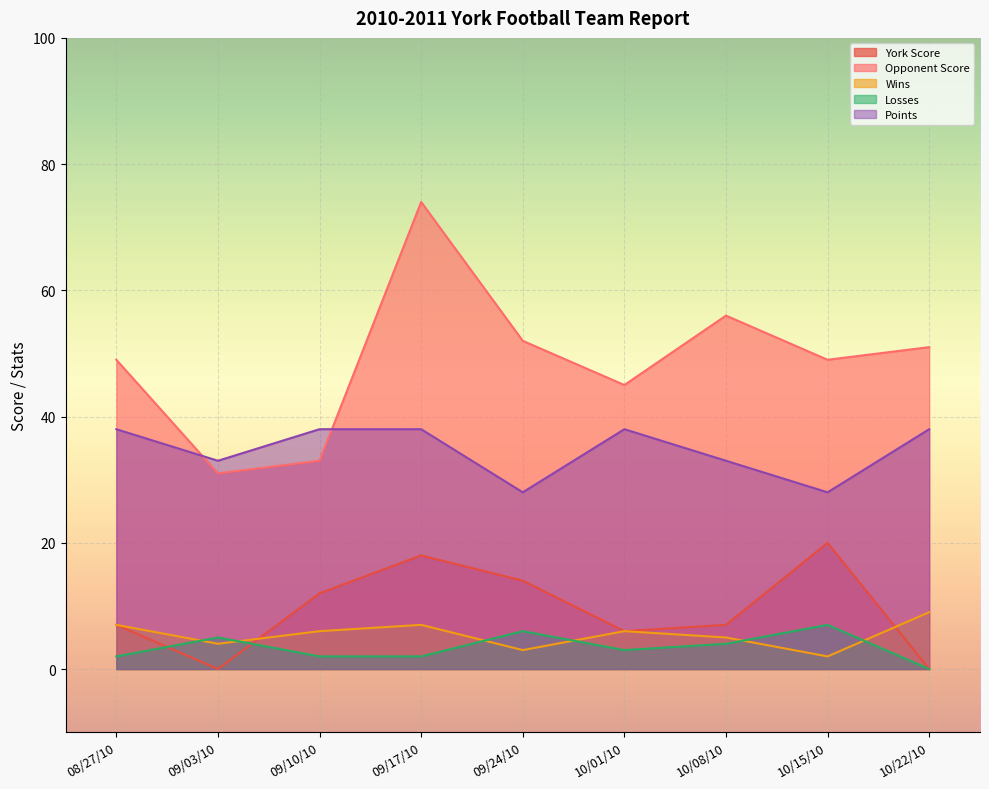

What position from the right is 09/24/10?

5